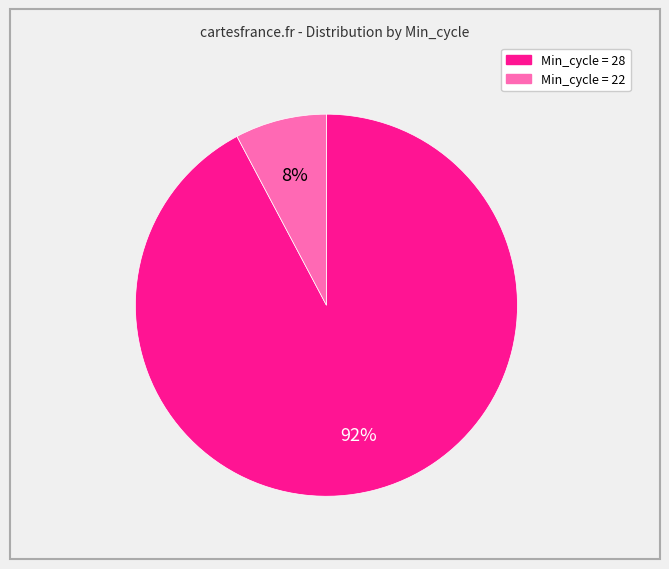

Between Min_cycle = 28 and Min_cycle = 22, which is larger?

Min_cycle = 28